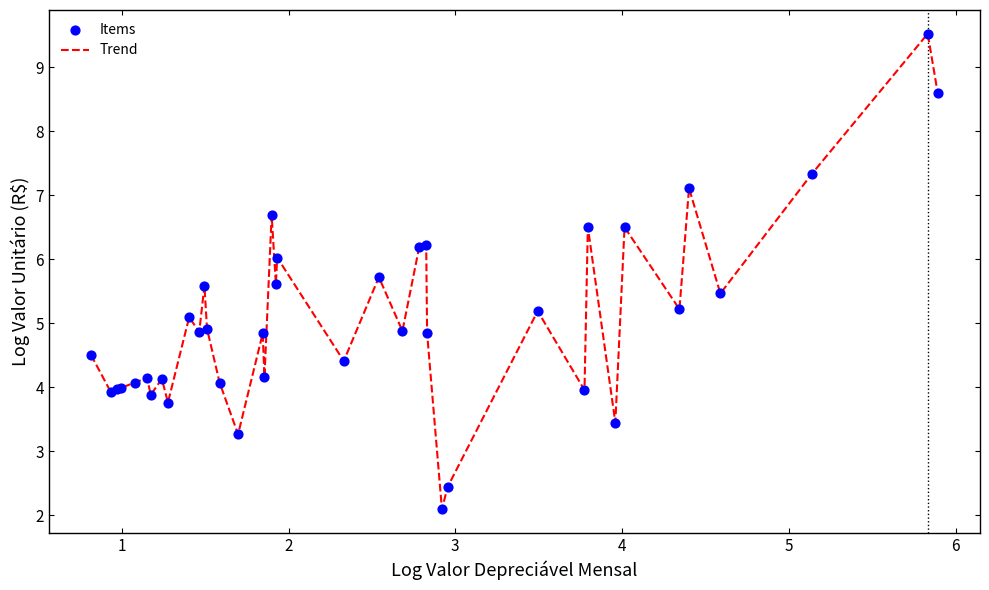

What is the smallest value displayed?

2.1